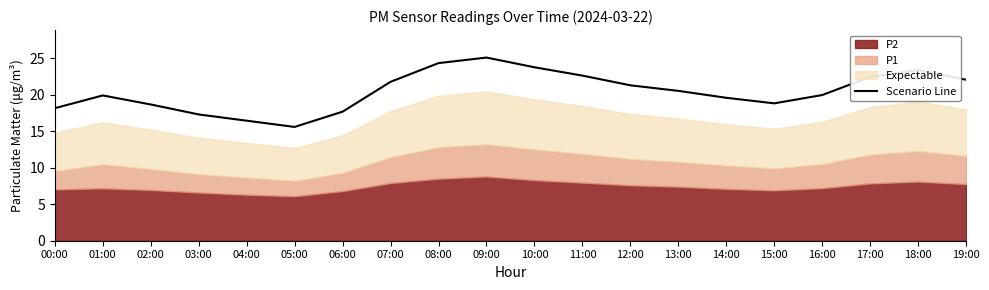

Rank the categories by value from lowest to highest.

05:00, 04:00, 03:00, 06:00, 00:00, 02:00, 15:00, 14:00, 01:00, 16:00, 13:00, 12:00, 07:00, 19:00, 17:00, 11:00, 18:00, 10:00, 08:00, 09:00